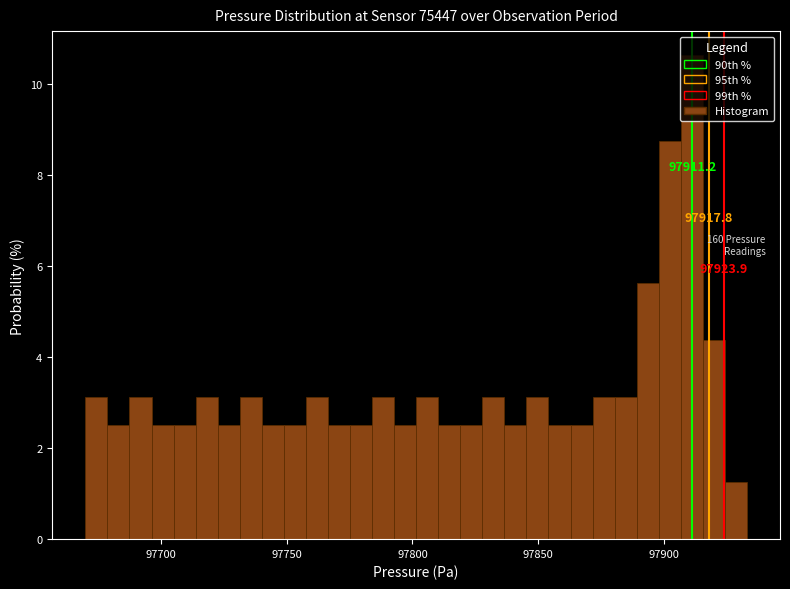

Read against the x-axis, roughly where is the centre of the tallest bar?

97910